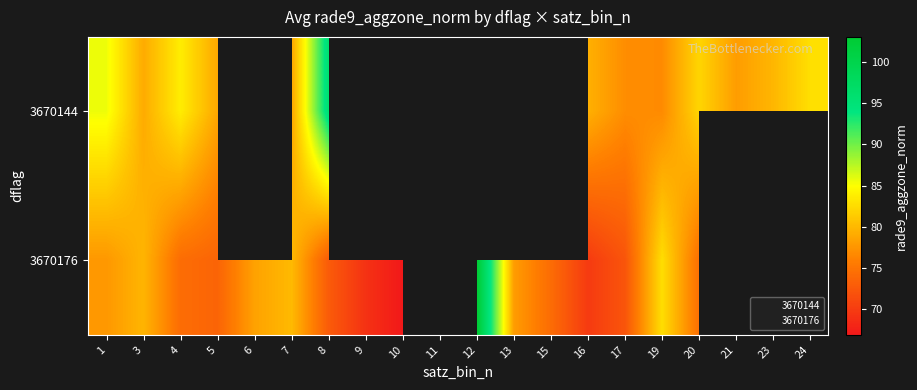

Is it true that 3670144 equals 82.7 at 24?

True